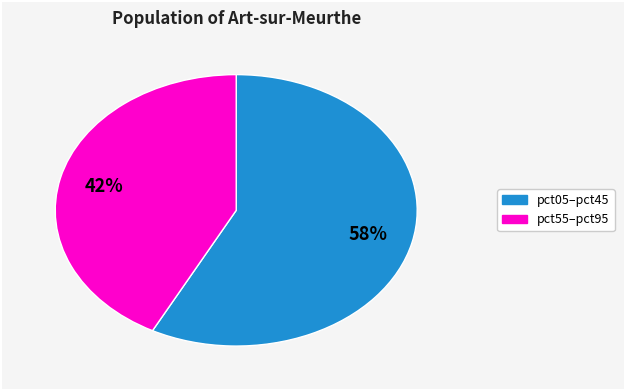

Is there a majority slice in this chart?

Yes